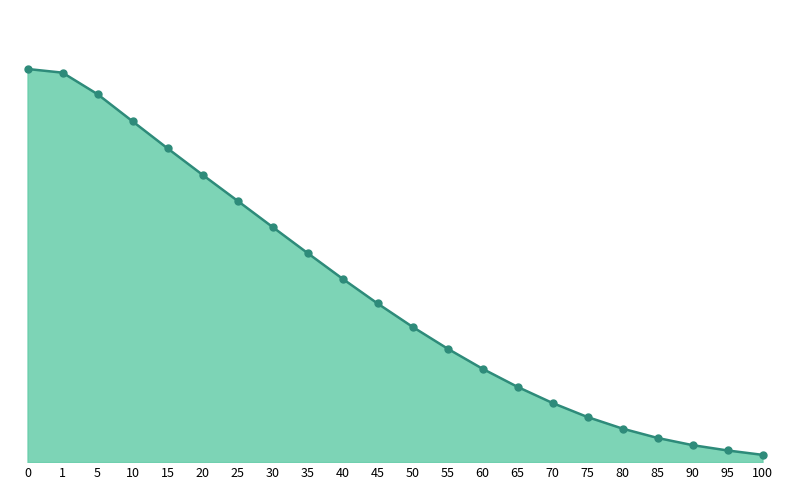

What is the change in value from 10 to 85?

-57.7